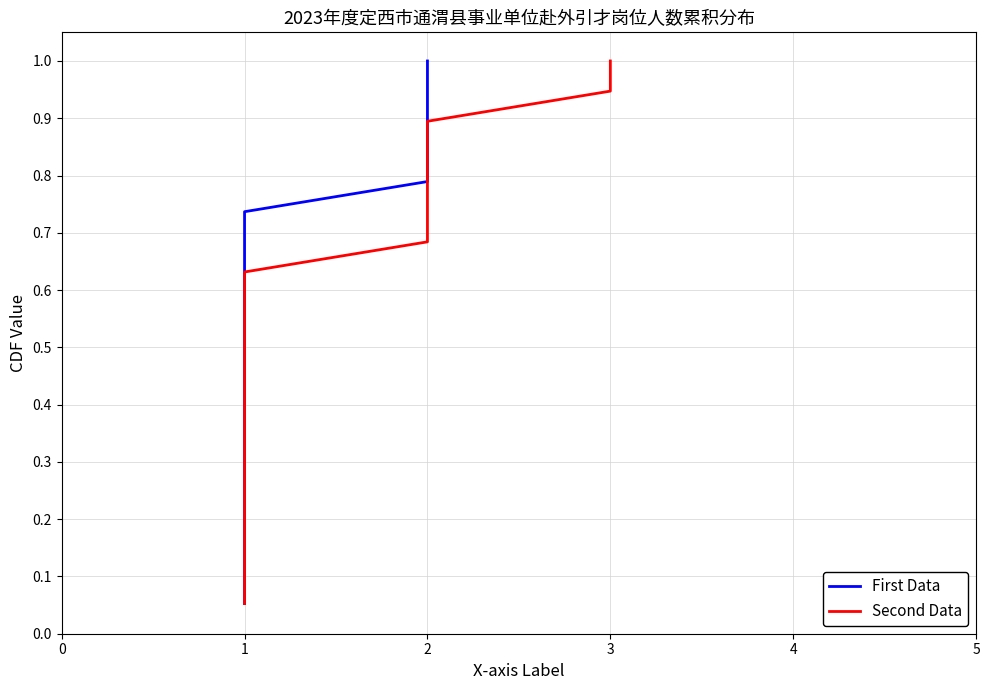

What is the difference between the maximum and minimum values in the Second Data series?

0.9